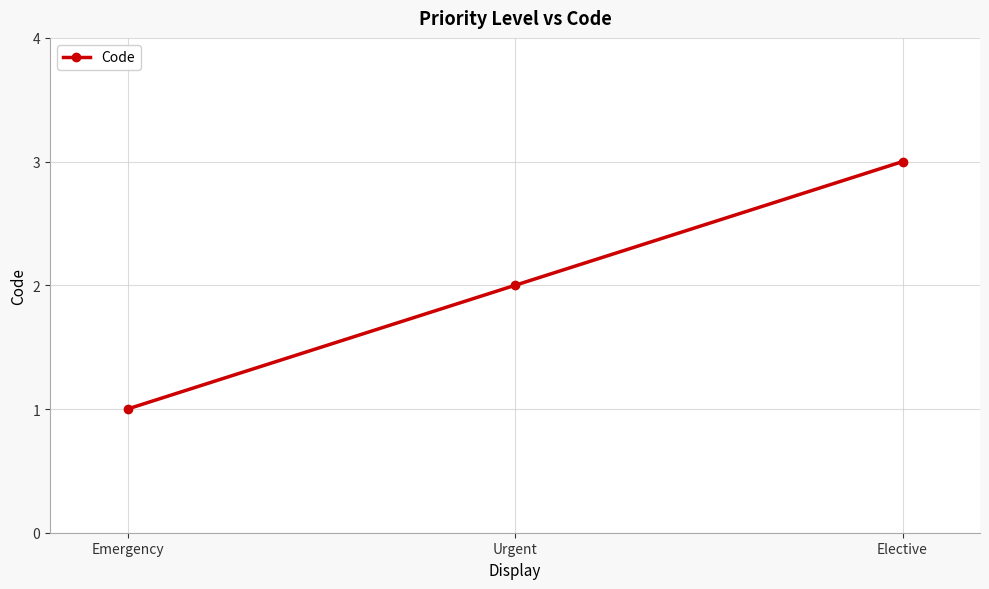

Between Emergency and Elective, which is larger?

Elective